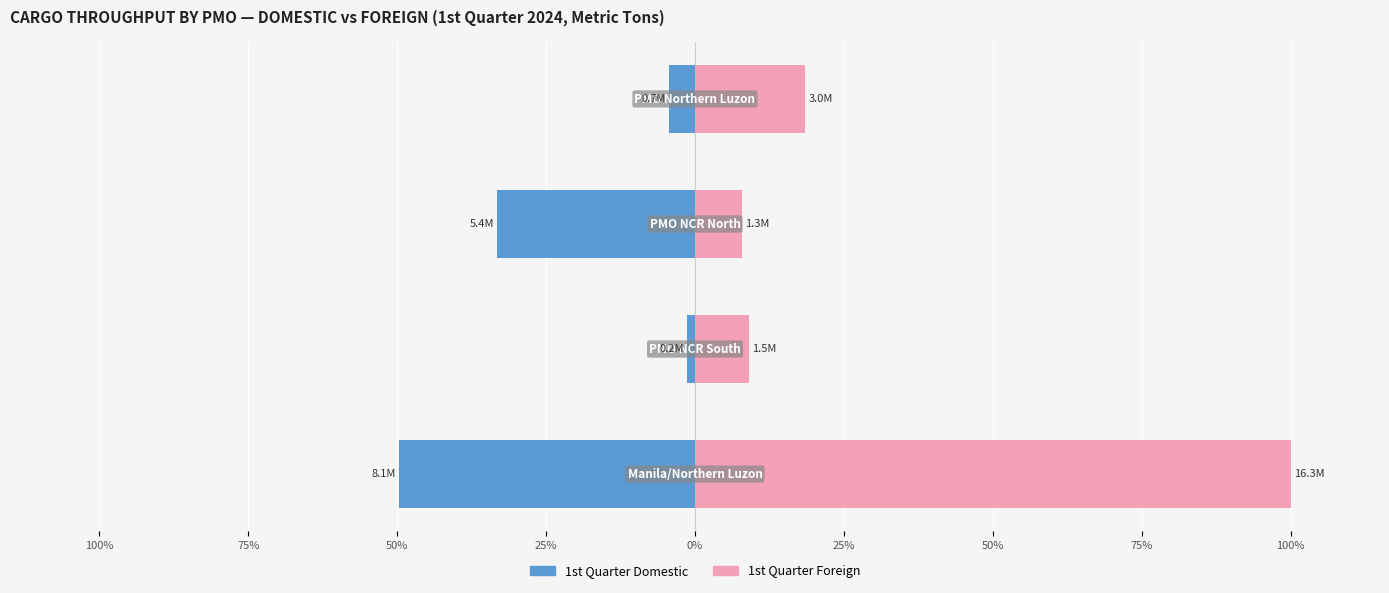

True or false: 1st Quarter Foreign has a value of 3.4 at 50%.

False